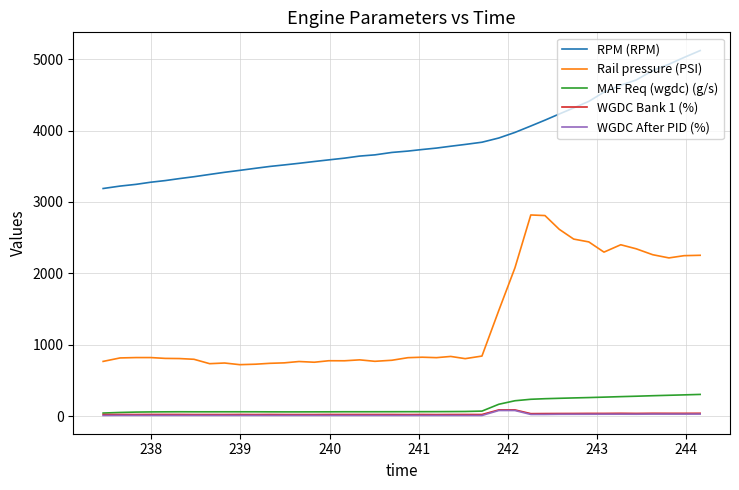

Which series has the largest total across all categories?

RPM (RPM)